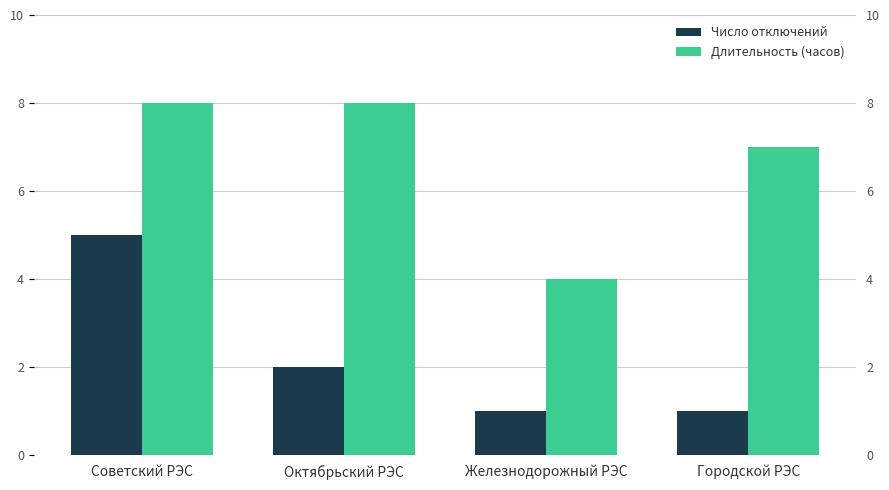

What are all the series names shown in the legend?

Число отключений, Длительность (часов)